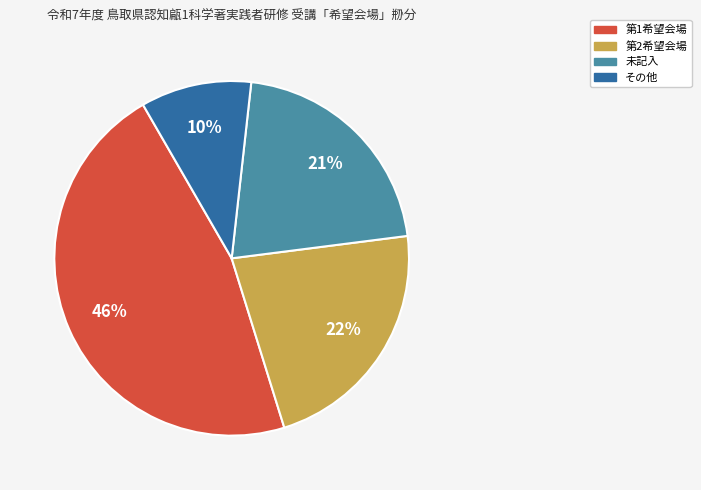

To the nearest percent, what is the average slice percentage?

25%